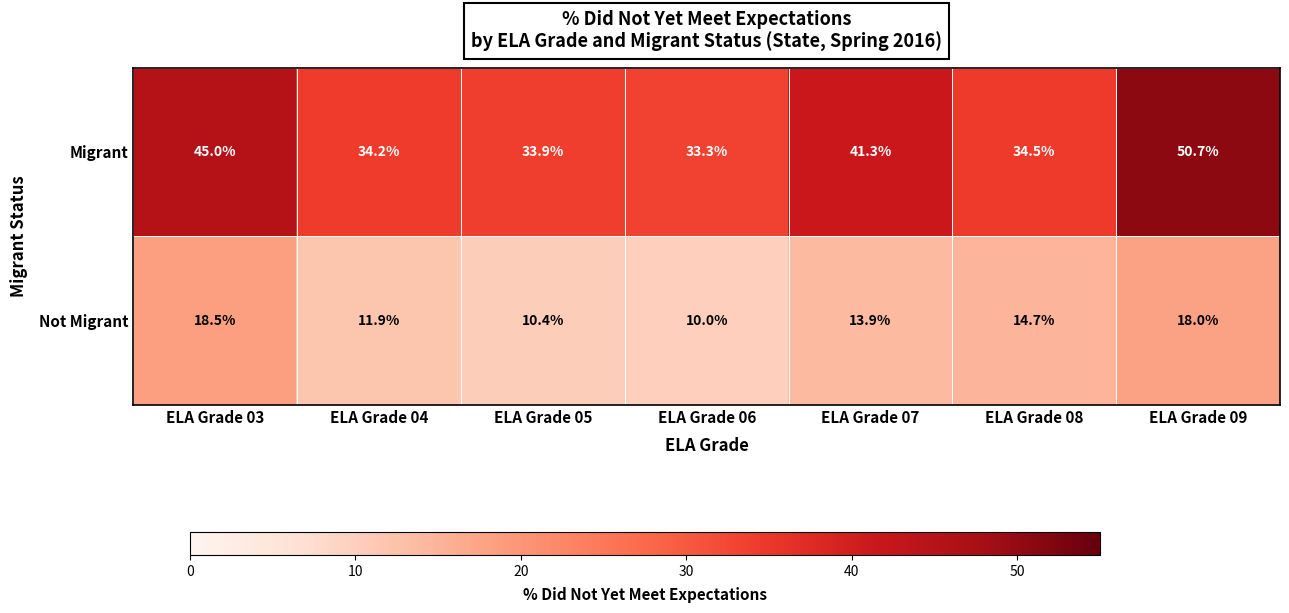

What is the difference between the highest and lowest values at ELA Grade 07?

27.4